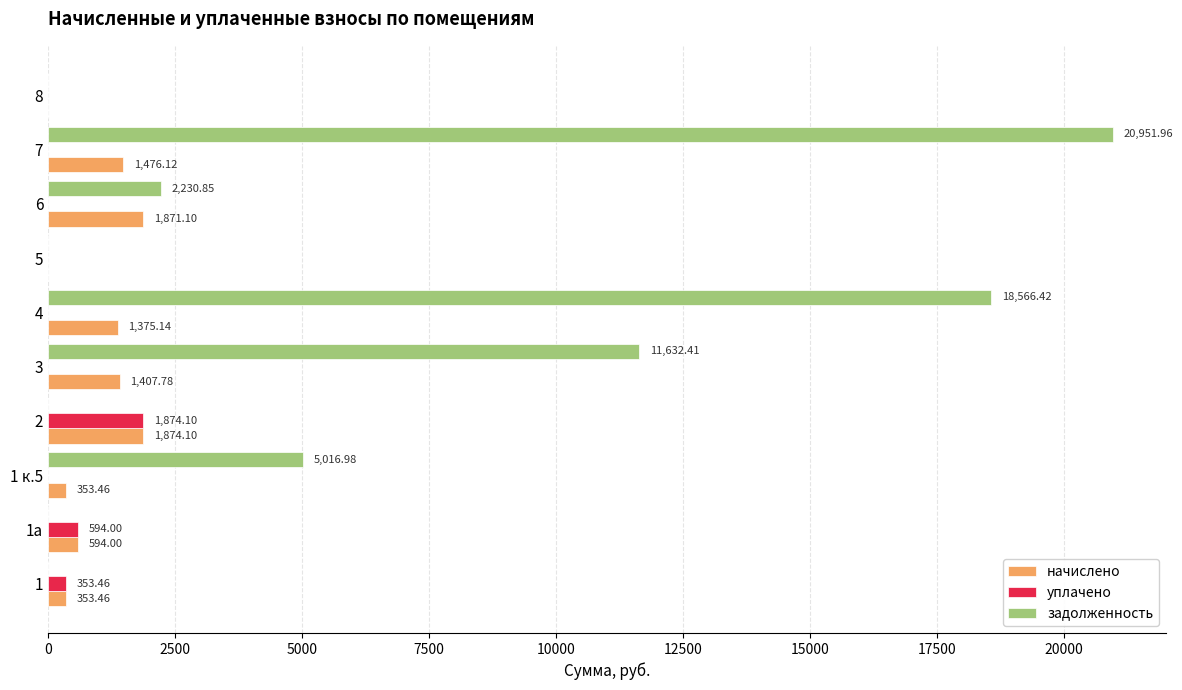

Between 3 and 5, which series saw the biggest shift?

задолженность